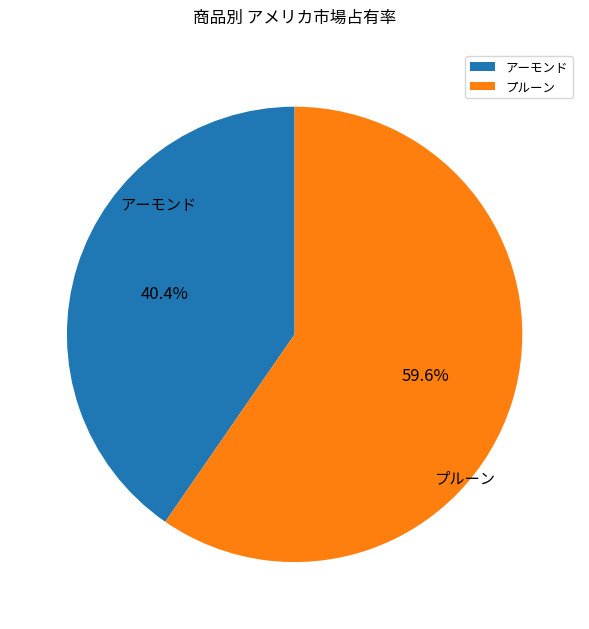

What is the largest slice in the pie chart?

プルーン